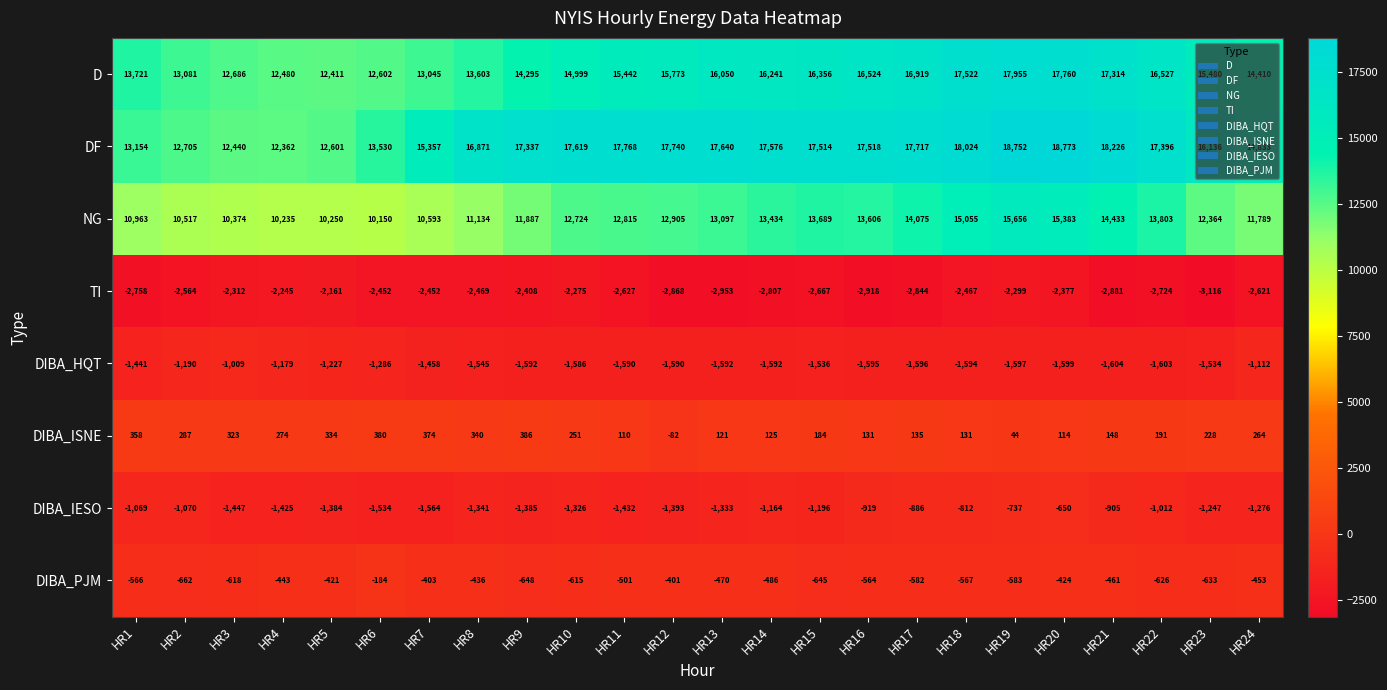

What is the maximum value shown in the chart?

18773